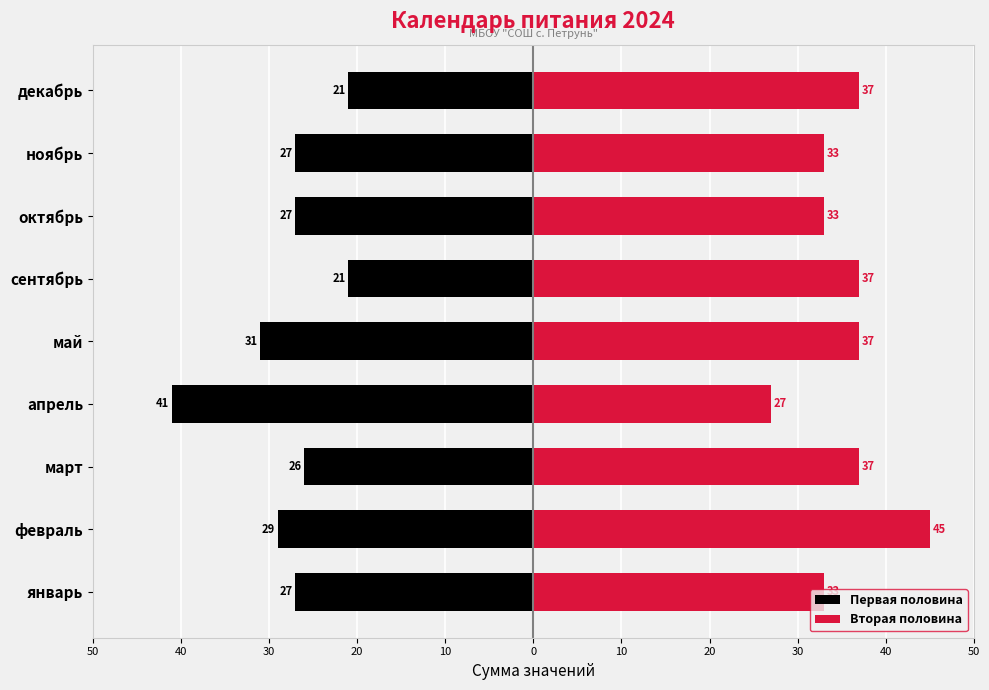

How many categories are shown in the chart?

9